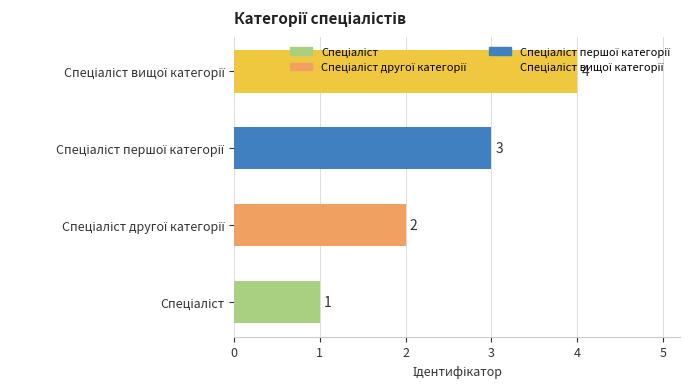

How many values are between 2 and 4?

3